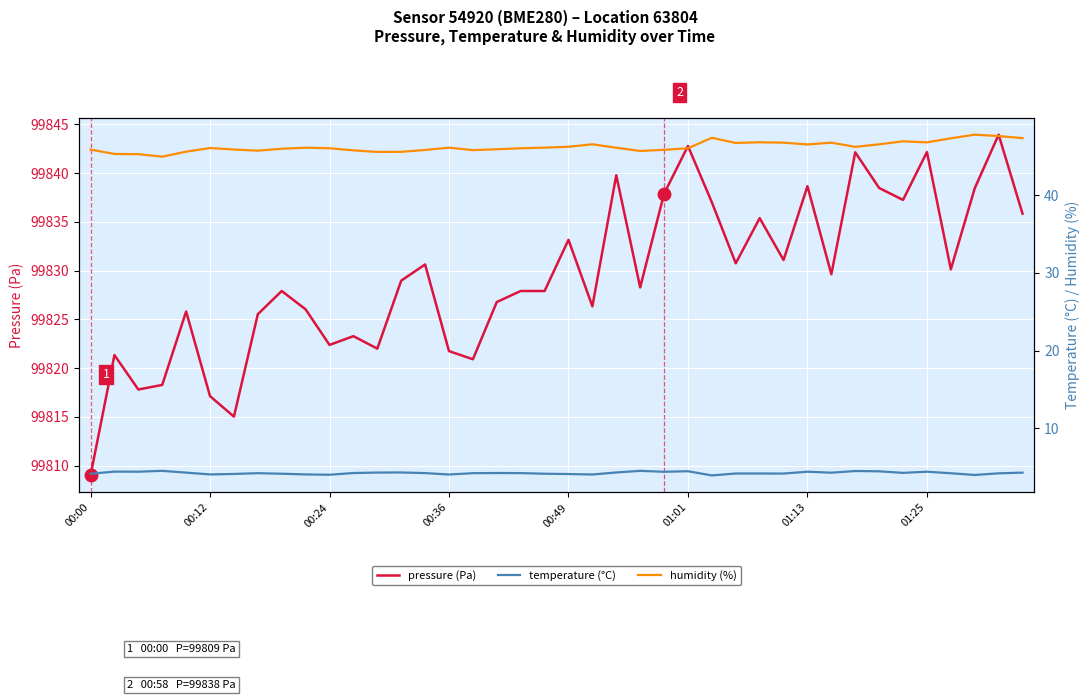

What is the maximum value for pressure (Pa)?

99843.9